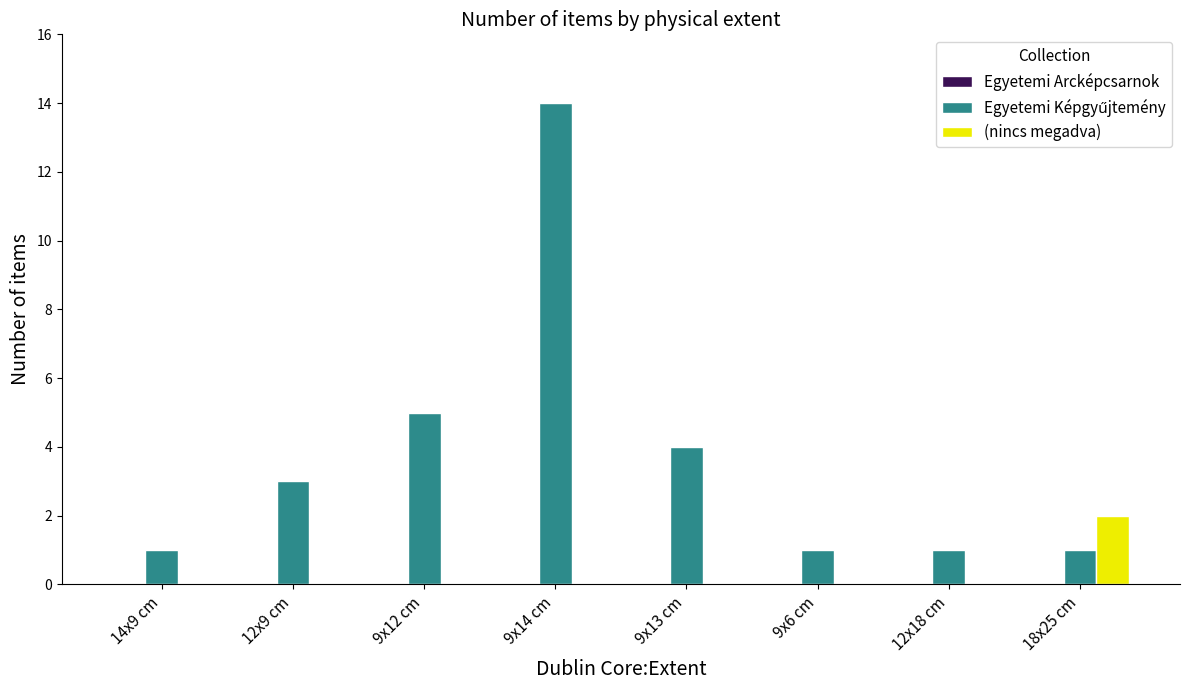

At which category is the sum across all series the highest?

9x14 cm